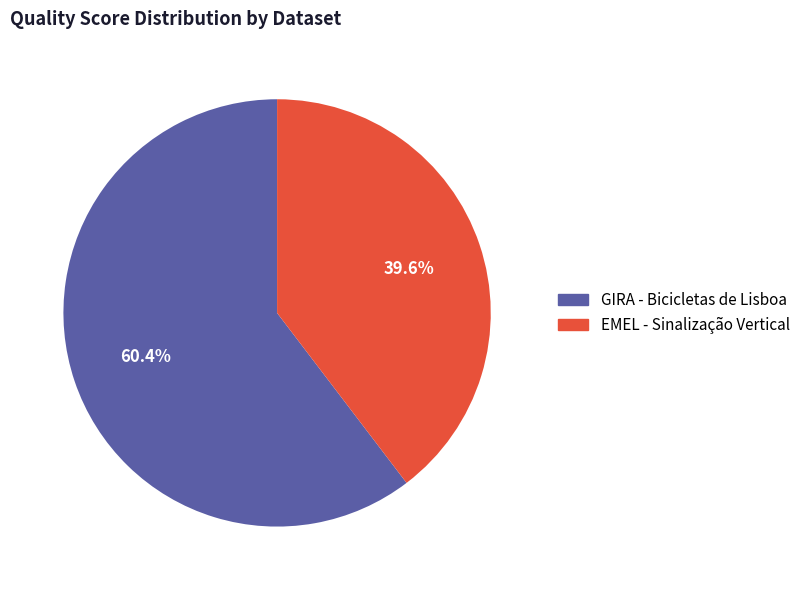

How many slices are in this pie chart?

2